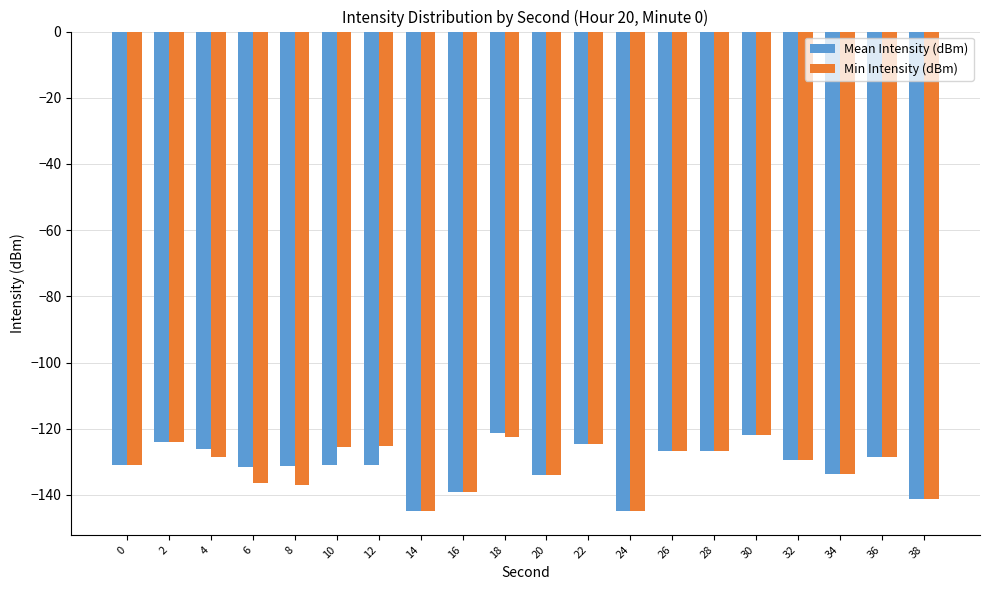

What is the value of the Min Intensity (dBm) bar at the 15th from the left?

-126.8